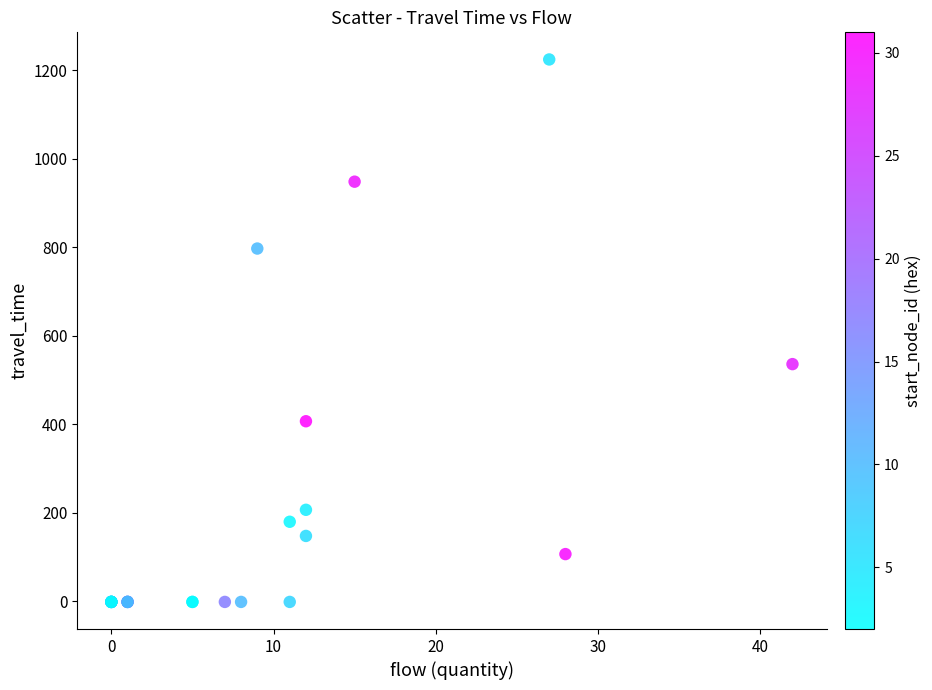

What Y value in the scatter plot is closest to 611?

536